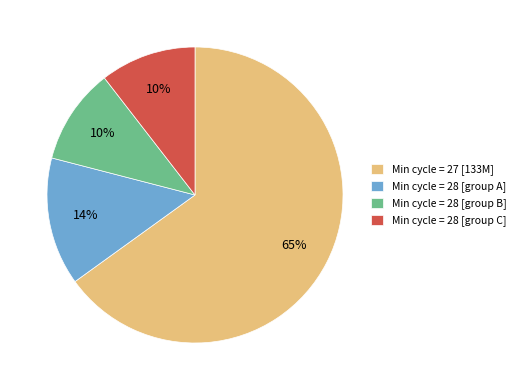

Which category has the biggest portion of the pie?

Min cycle = 27 [133M]